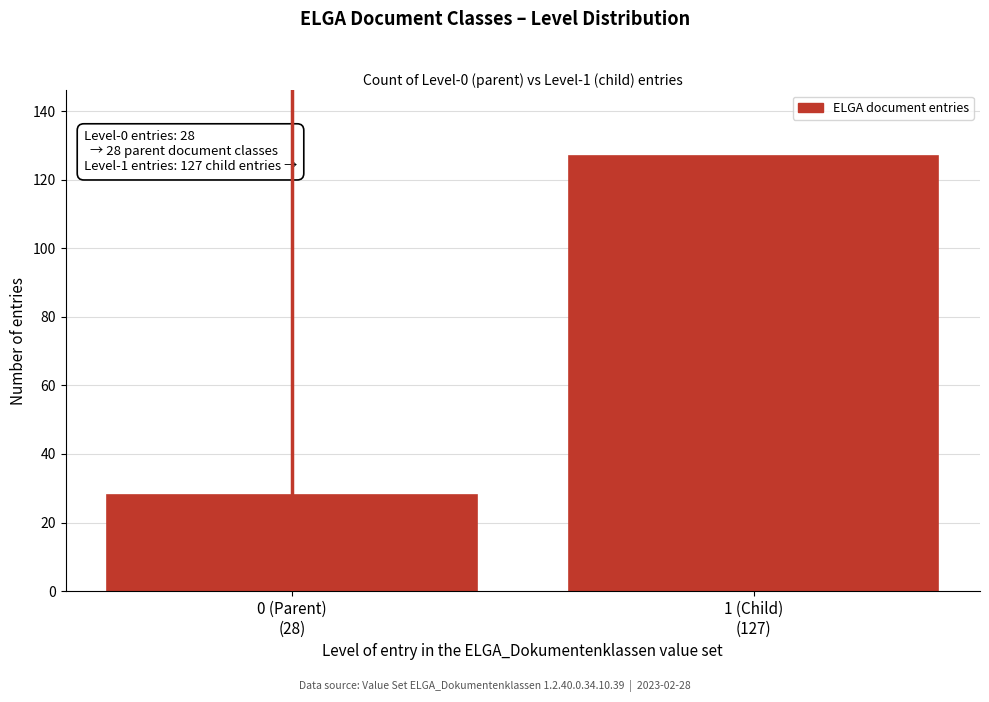

Reading right to left, list all the values displayed in this chart.

127	28